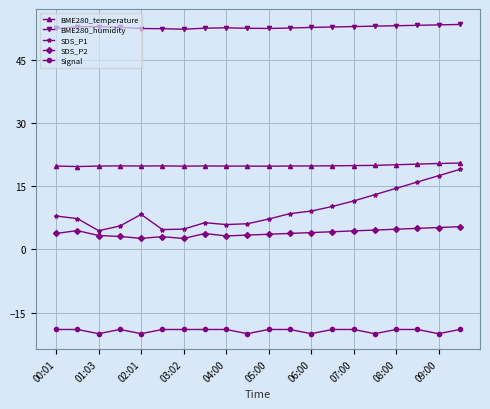

In BME280_humidity, how many points are lower than both neighbors (excluding endpoints)?

2